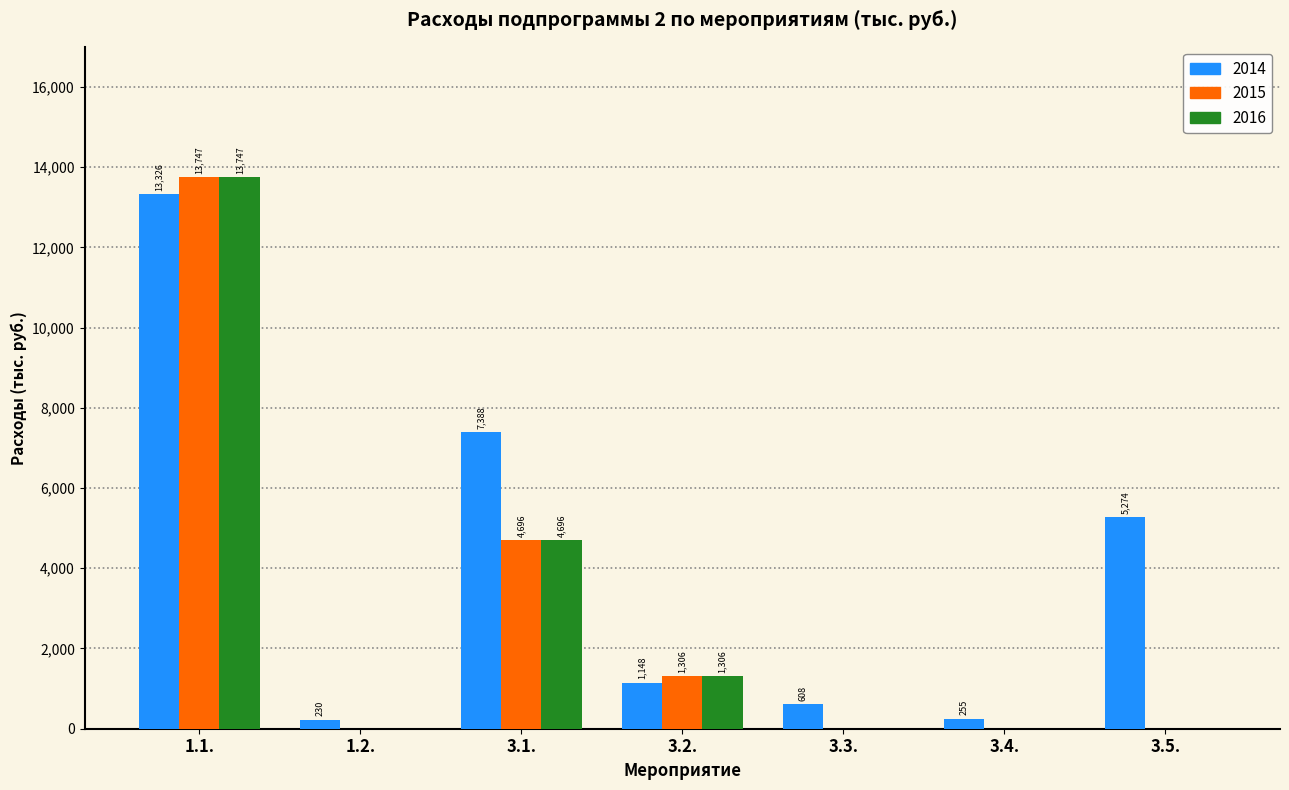

Which series changed the most between 3.4. and 3.5.?

2014